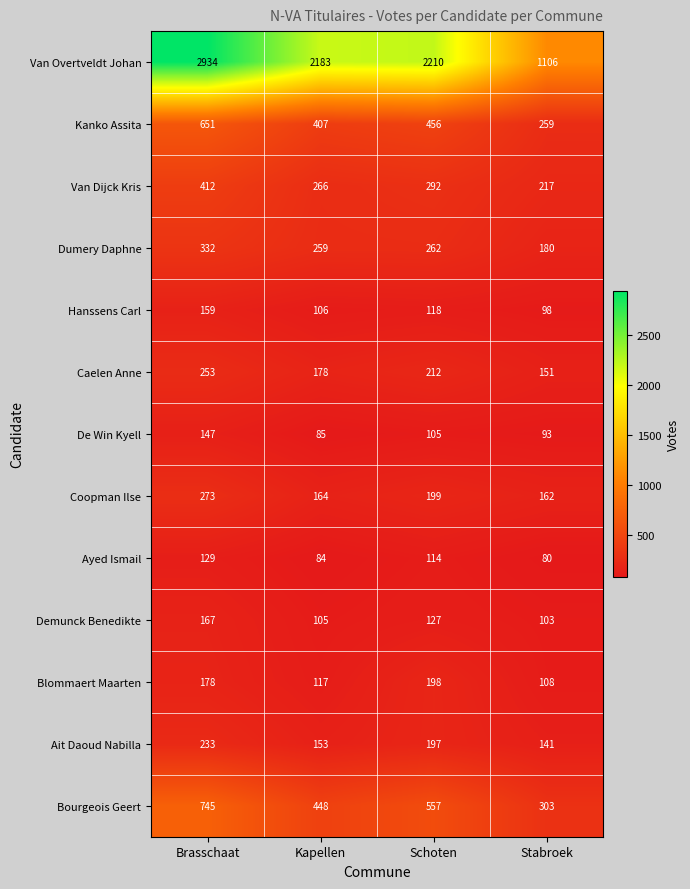

What is the maximum value for Demunck Benedikte?

167